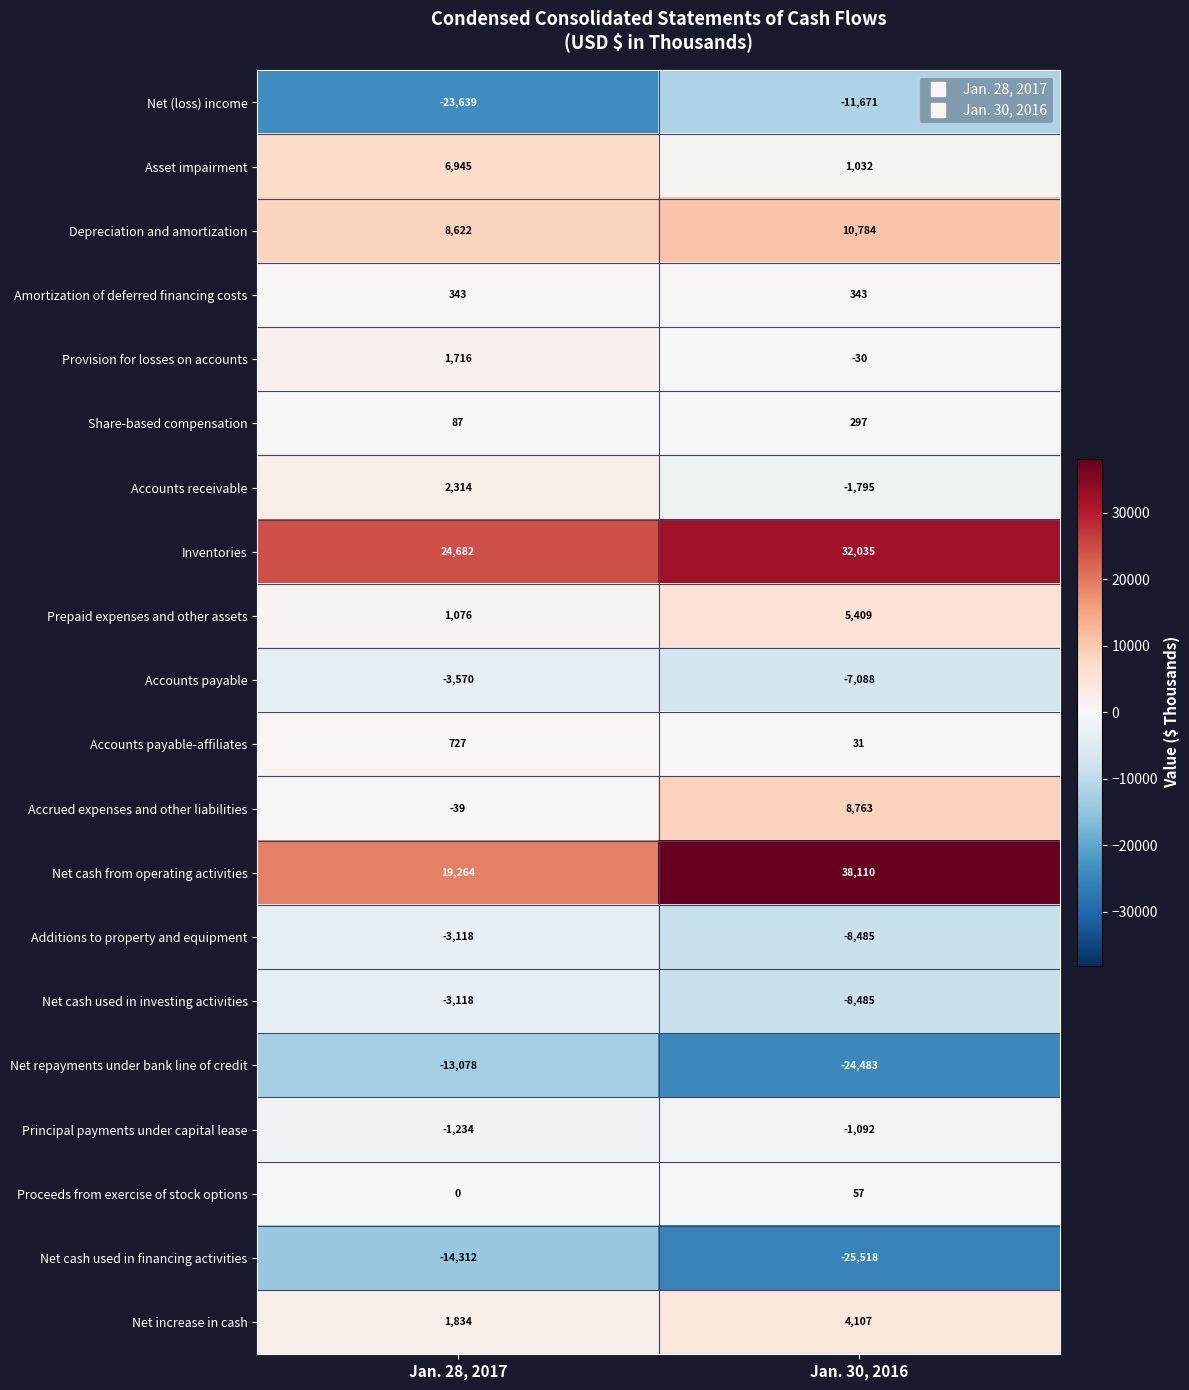

Rank the categories by Accrued expenses and other liabilities value from highest to lowest.

Jan. 30, 2016, Jan. 28, 2017